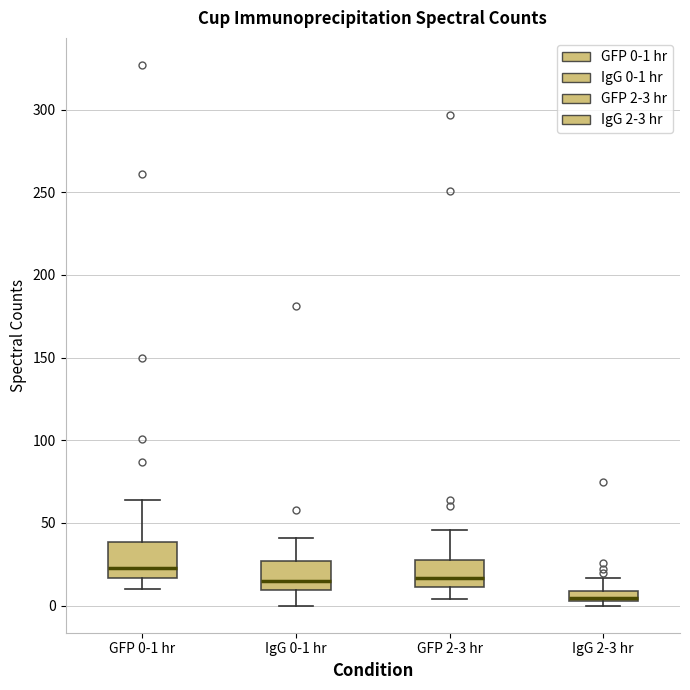

Which box's median line is the lowest?

IgG 2-3 hr